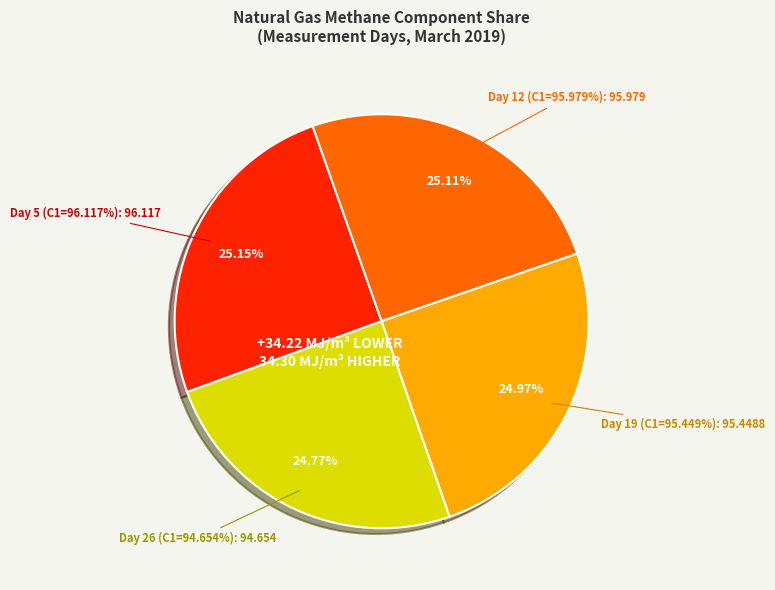

How many segments does this pie chart have?

4